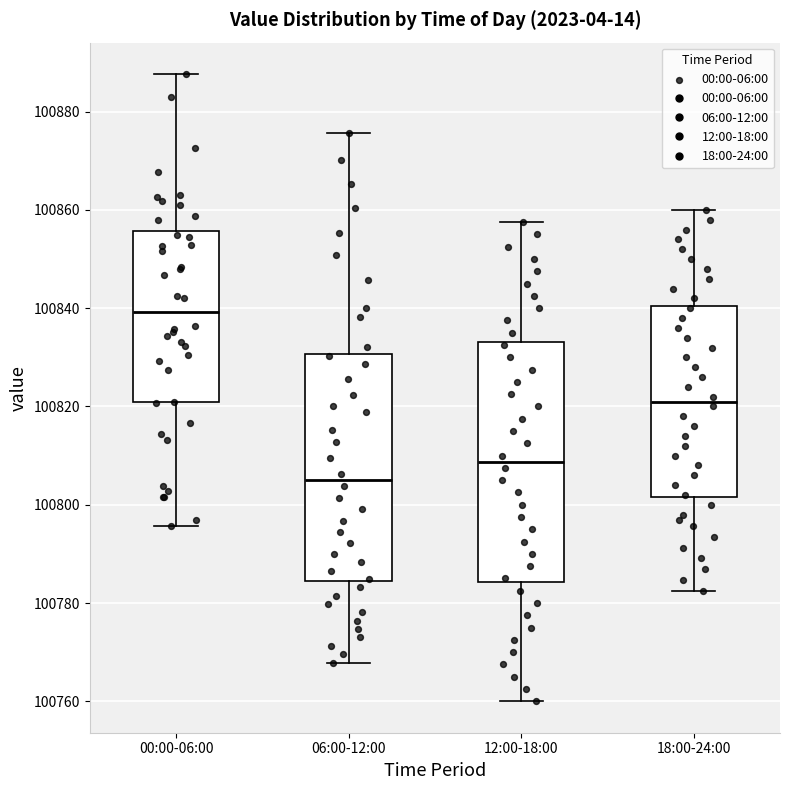

Comparing the boxes themselves (not the whiskers), which one is the tallest?

12:00-18:00